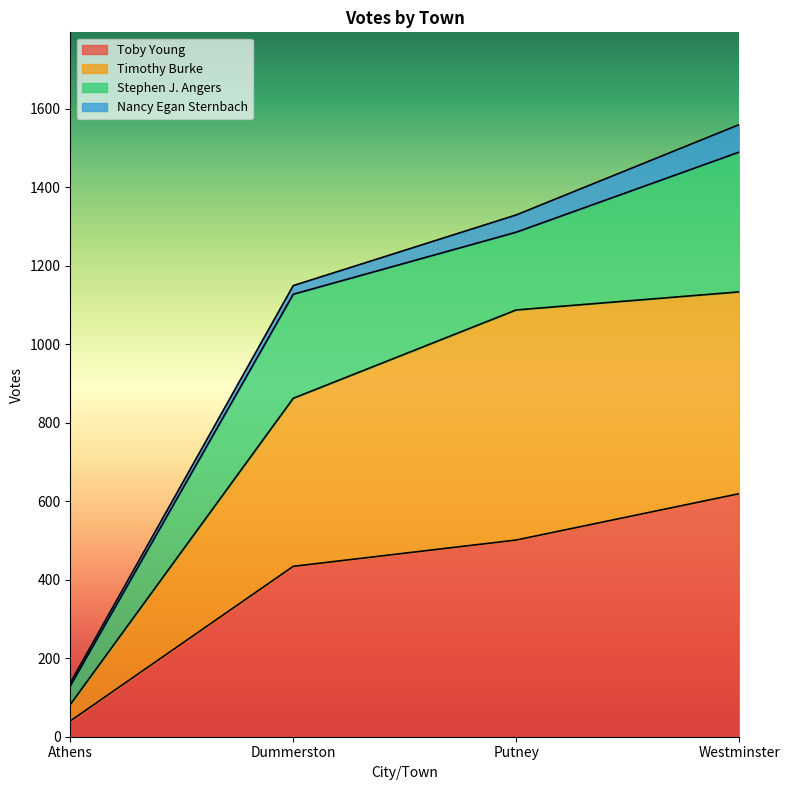

At which category is the sum across all series the highest?

Westminster